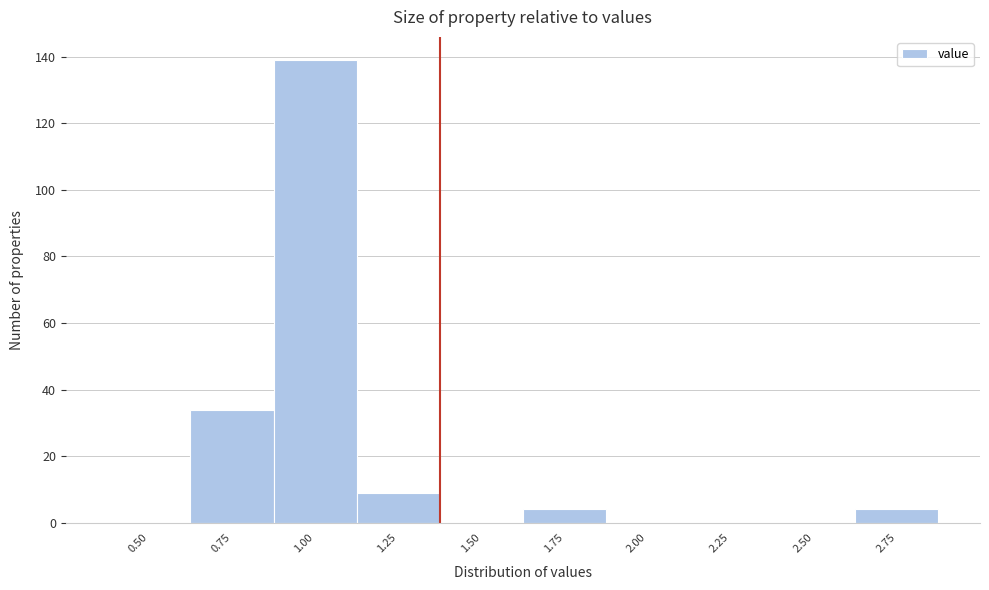

Reading left to right, transcribe all the data shown in this chart.

0.50=0	0.75=34	1.00=139	1.25=9	1.50=0	1.75=4	2.00=0	2.25=0	2.50=0	2.75=4